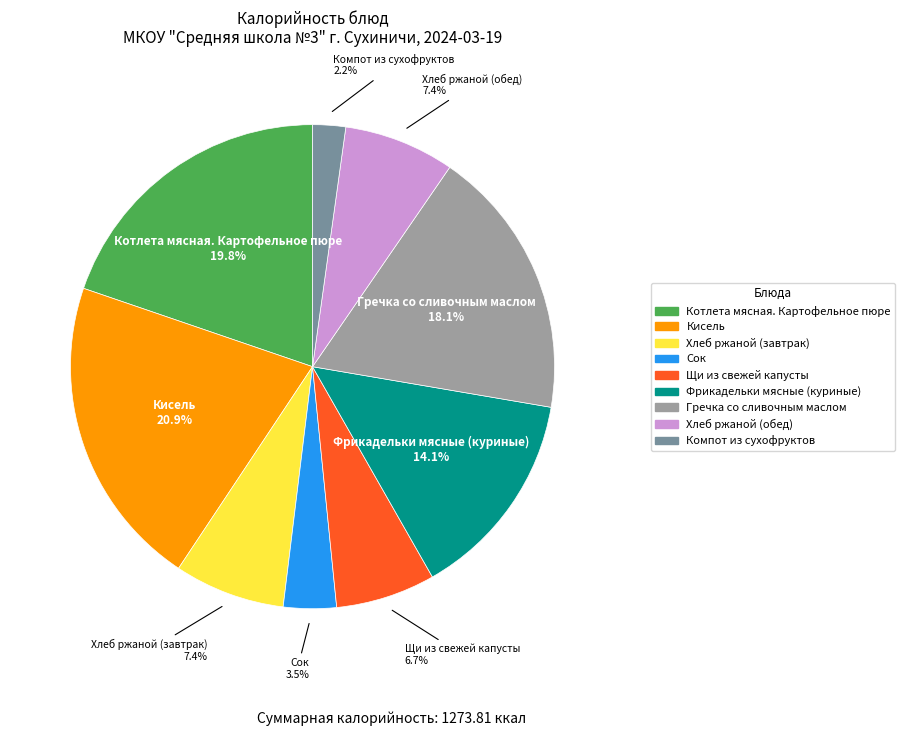

How many segments does this pie chart have?

9